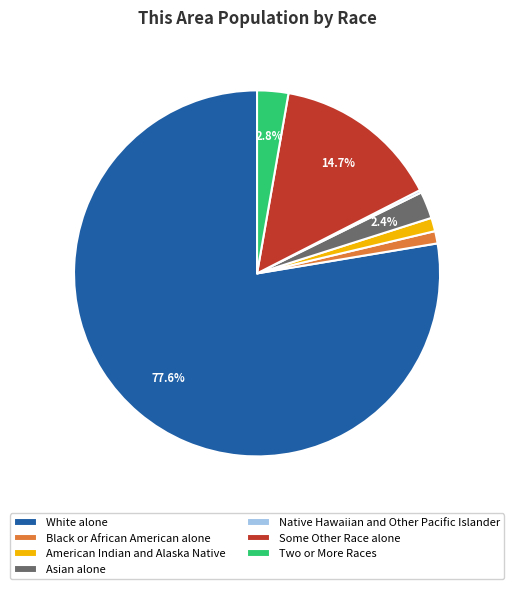

Is there a majority slice in this chart?

Yes